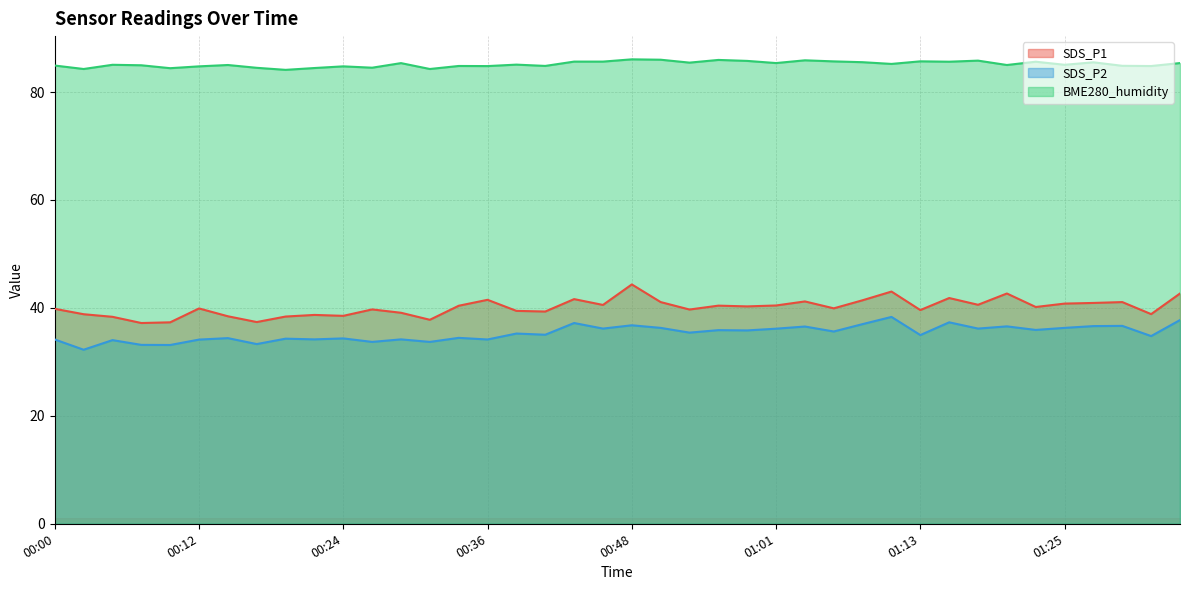

Reading left to right, extract all data points from this chart.

SDS_P1: 39.8	38.8	38.4	37.2	37.3	39.9	38.5	37.4	38.4	38.7	38.5	39.7	39.1	37.8	40.4	41.5	39.5	39.3	41.6	40.5	44.4	41.1	39.7	40.4	40.3	40.5	41.2	39.9	41.4	43.0	39.6	41.8	40.6	42.7	40.2	40.8	40.9	41.1	38.9	42.7
SDS_P2: 34.1	32.2	34.0	33.1	33.1	34.1	34.4	33.3	34.3	34.2	34.4	33.7	34.2	33.7	34.5	34.1	35.2	35.0	37.2	36.2	36.8	36.3	35.4	35.9	35.8	36.1	36.5	35.6	37.0	38.3	35.0	37.3	36.2	36.6	35.9	36.3	36.6	36.7	34.8	37.8
BME280_humidity: 84.9	84.3	85.0	85.0	84.4	84.8	85.0	84.5	84.1	84.5	84.8	84.5	85.4	84.3	84.8	84.8	85.1	84.8	85.6	85.6	86.1	86.0	85.5	86.0	85.8	85.4	85.9	85.7	85.5	85.2	85.7	85.6	85.8	85.0	85.6	85.0	85.5	84.9	84.8	85.4